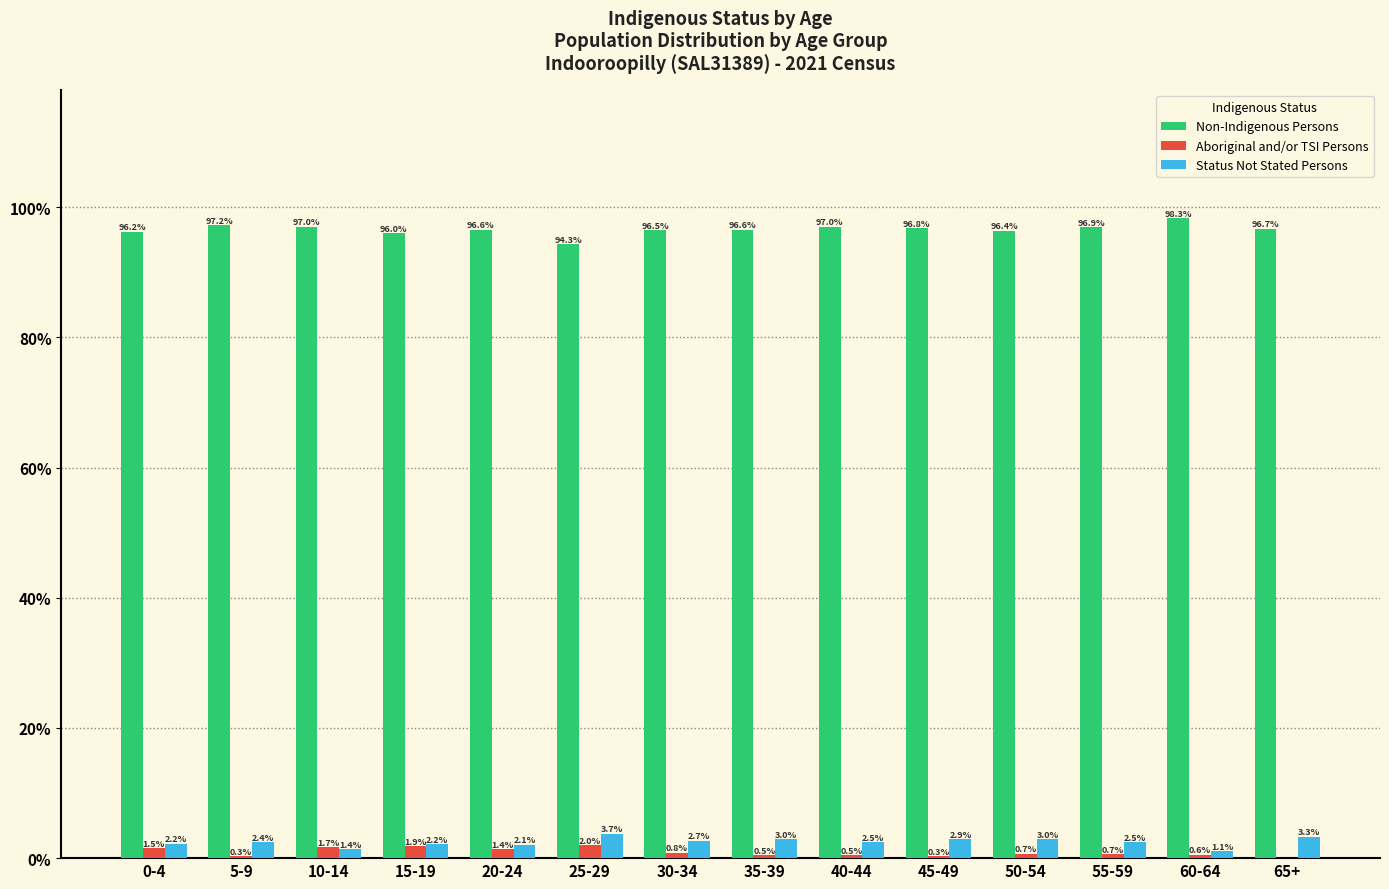

Reading left to right, extract all data points from this chart.

Non-Indigenous Persons: 0-4=96.2	5-9=97.2	10-14=97.0	15-19=96.0	20-24=96.6	25-29=94.3	30-34=96.5	35-39=96.6	40-44=97.0	45-49=96.8	50-54=96.4	55-59=96.9	60-64=98.3	65+=96.7
Aboriginal and/or TSI Persons: 0-4=1.5	5-9=0.3	10-14=1.7	15-19=1.9	20-24=1.4	25-29=2.0	30-34=0.8	35-39=0.5	40-44=0.5	45-49=0.3	50-54=0.7	55-59=0.7	60-64=0.6	65+=0.0
Status Not Stated Persons: 0-4=2.2	5-9=2.4	10-14=1.4	15-19=2.2	20-24=2.1	25-29=3.7	30-34=2.7	35-39=3.0	40-44=2.5	45-49=2.9	50-54=3.0	55-59=2.5	60-64=1.1	65+=3.3